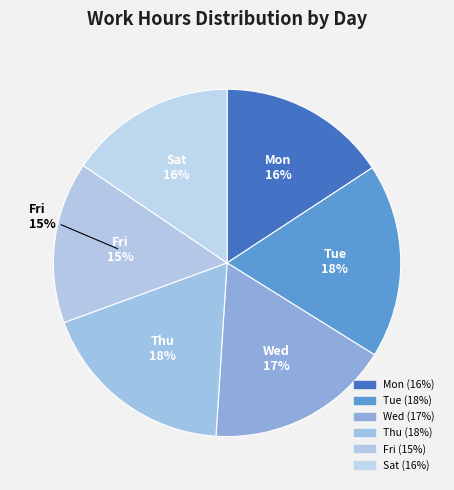

Is it true that Sat is 16% of the pie?

True